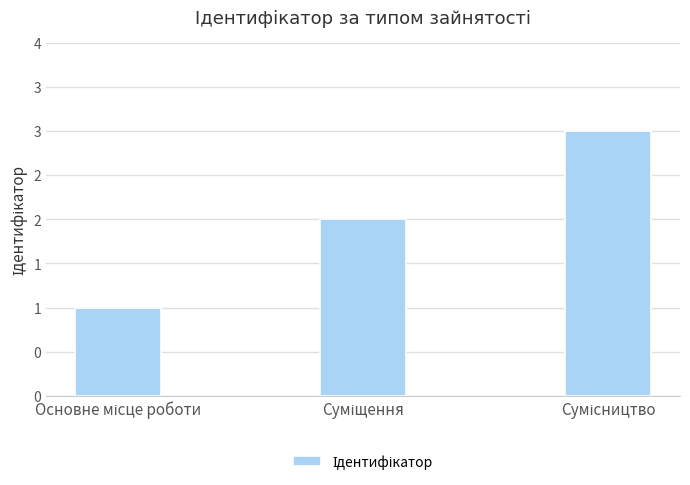

Rank the categories by value from highest to lowest.

Сумісництво, Суміщення, Основне місце роботи